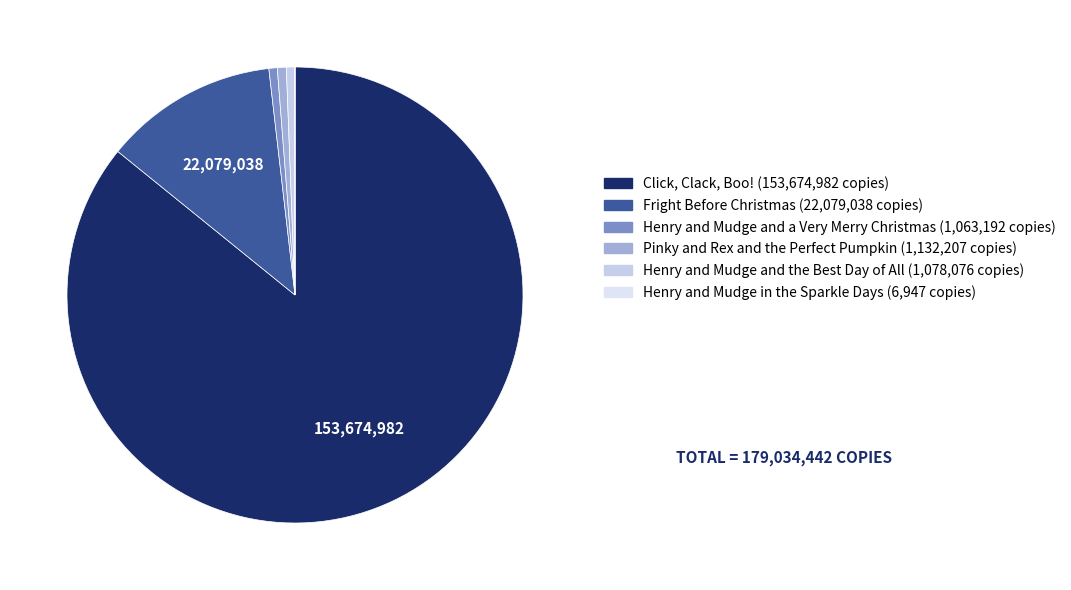

To the nearest percent, what is the difference between the largest and smallest slice percentages?

86%